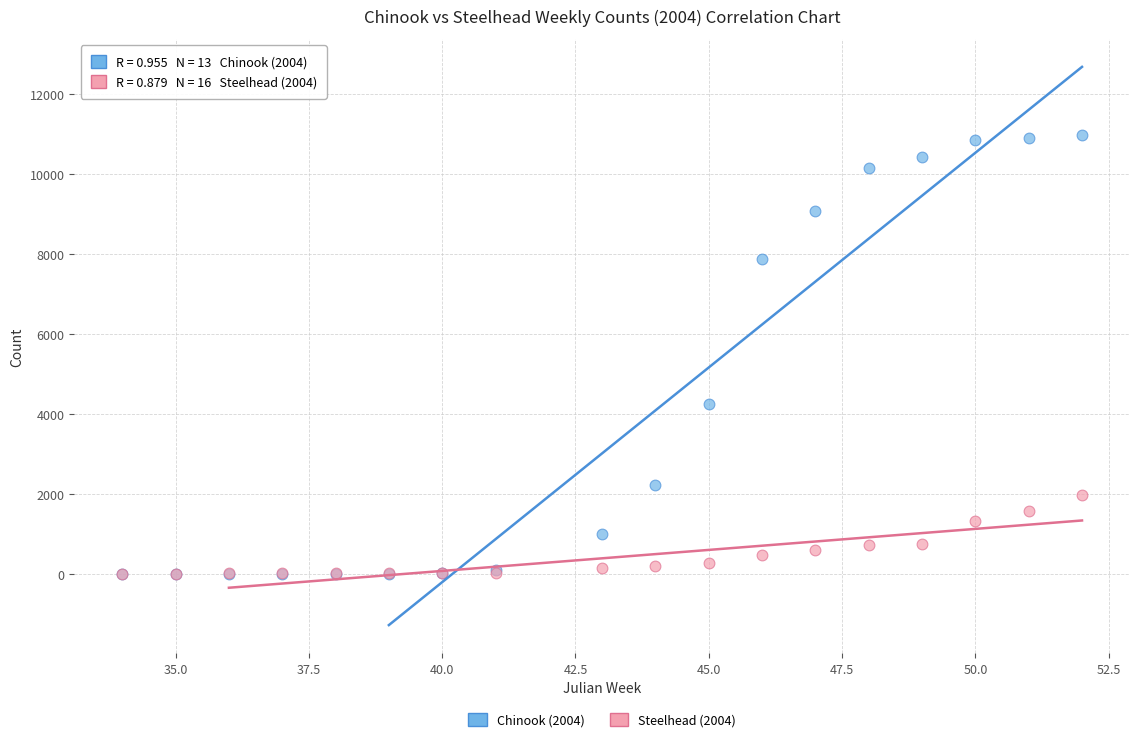

Across all series, what Y value is closest to 5488?

4245